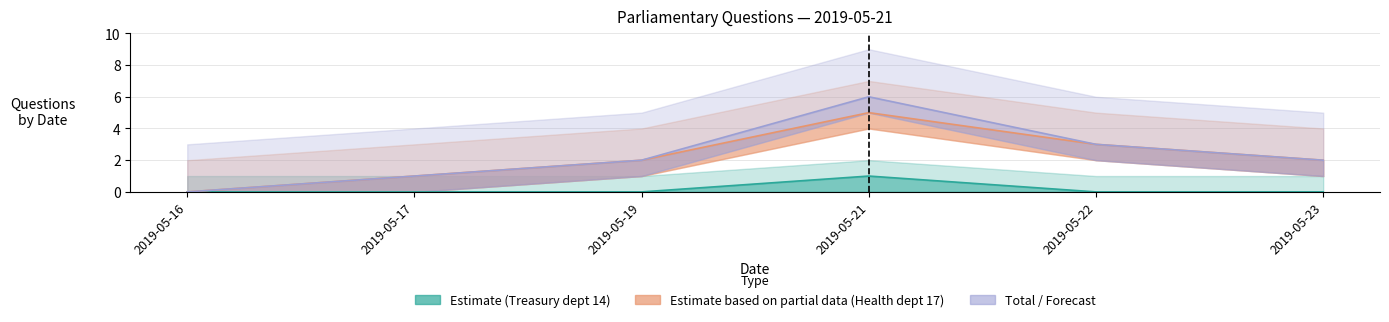

Where is Estimate (Treasury) nearest to the value 0?

2019-05-16